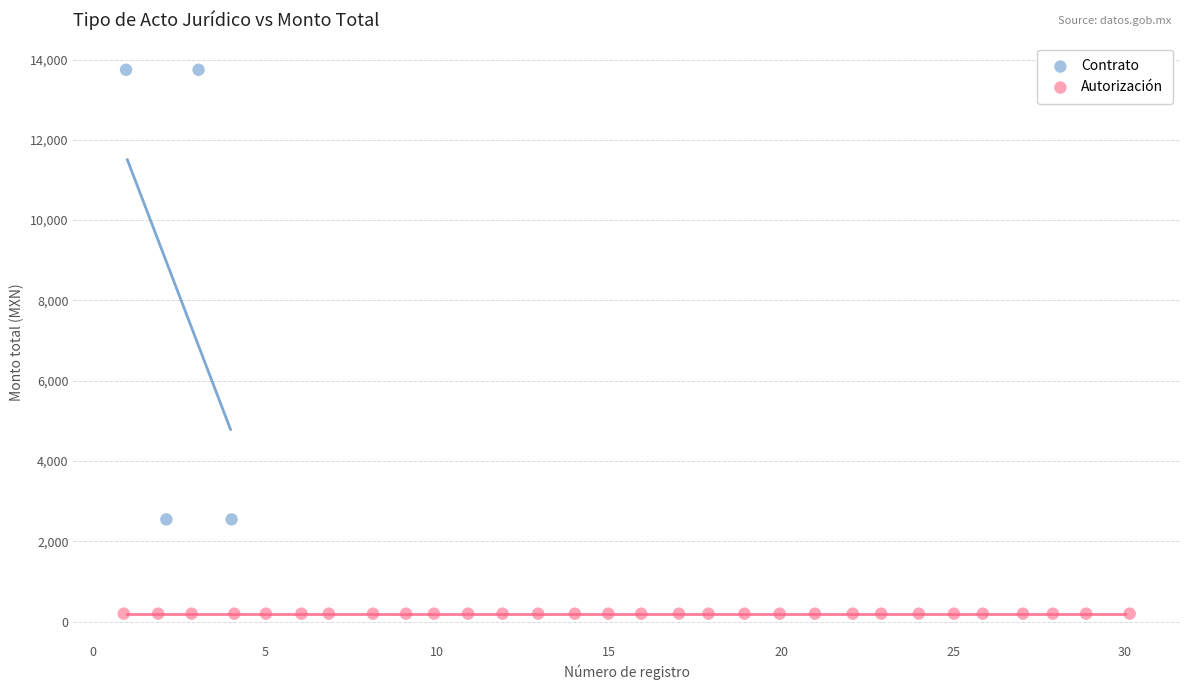

Which series reaches the maximum Y coordinate?

Contrato